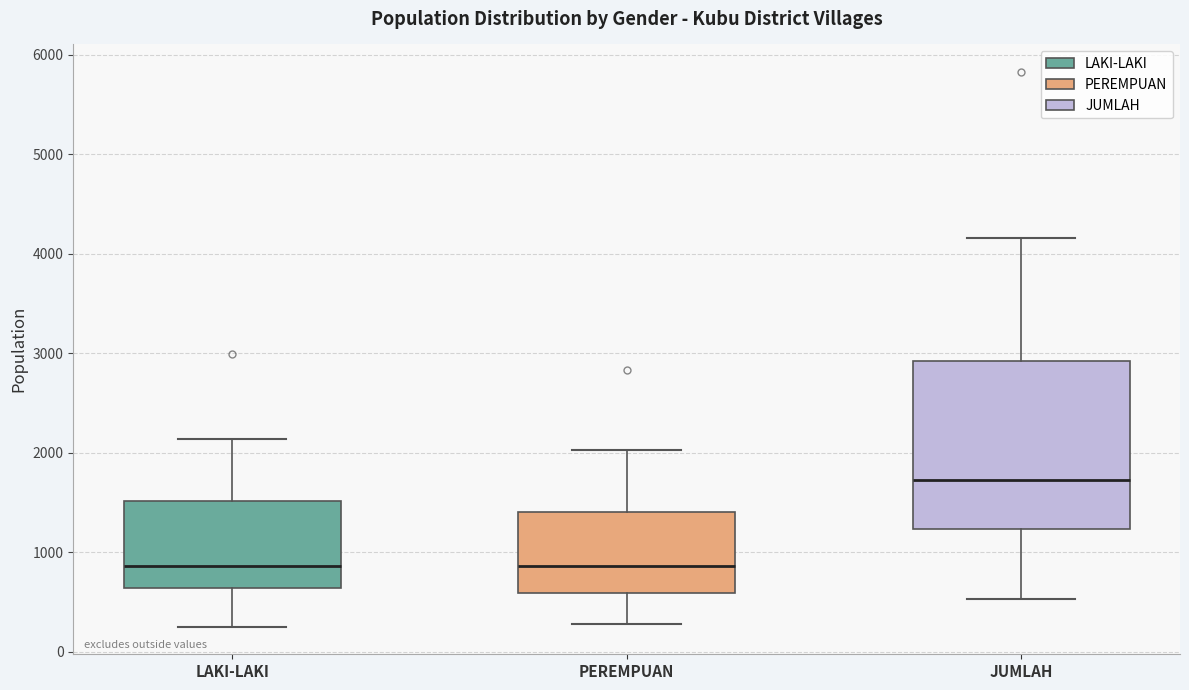

Reading left to right, transcribe this box plot: for each box, give where its median line is, the range the box spans, and where its two whiskers end, as read against the y-axis. The values are not printed on the chart, so give them approximately, as read against the axis.

LAKI-LAKI: median 900, box 600 to 1500, whiskers 300 to 2100
PEREMPUAN: median 900, box 600 to 1400, whiskers 300 to 2000
JUMLAH: median 1700, box 1200 to 2900, whiskers 500 to 4200